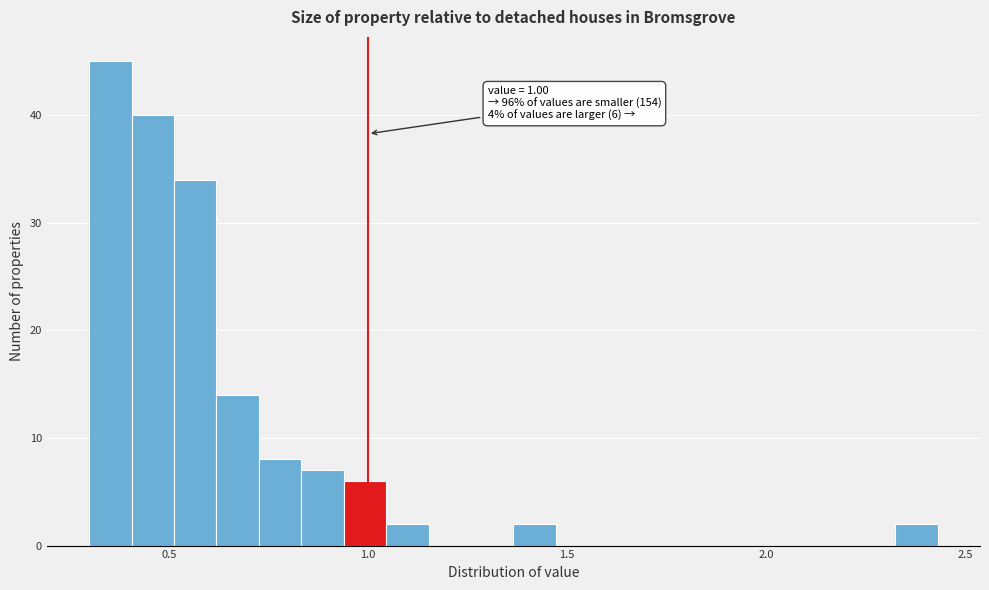

Read against the x-axis, roughly where is the centre of the tallest bar?

0.35